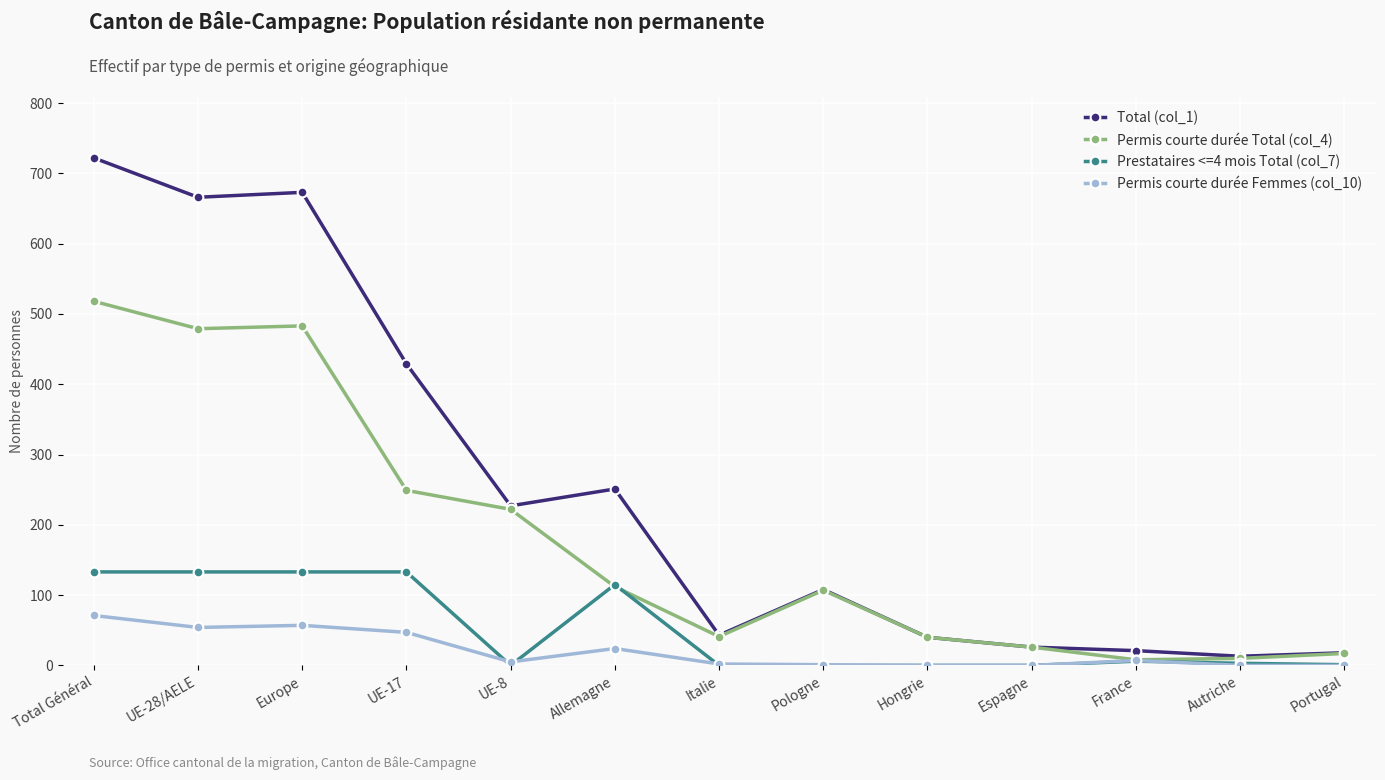

What is the sum of the Total (col_1) values at Total Général and UE-28/AELE?

1388